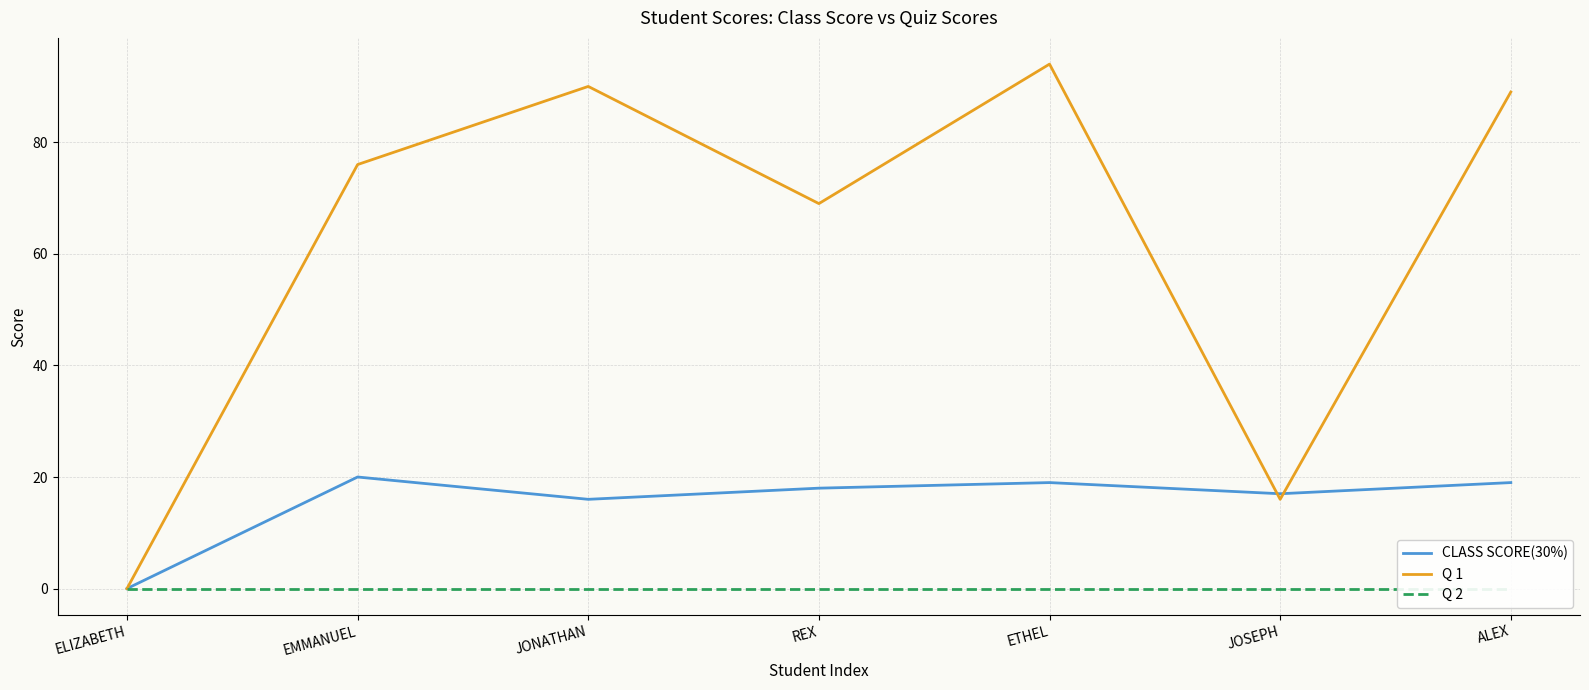

Is this an area chart (filled region under the line)?

No